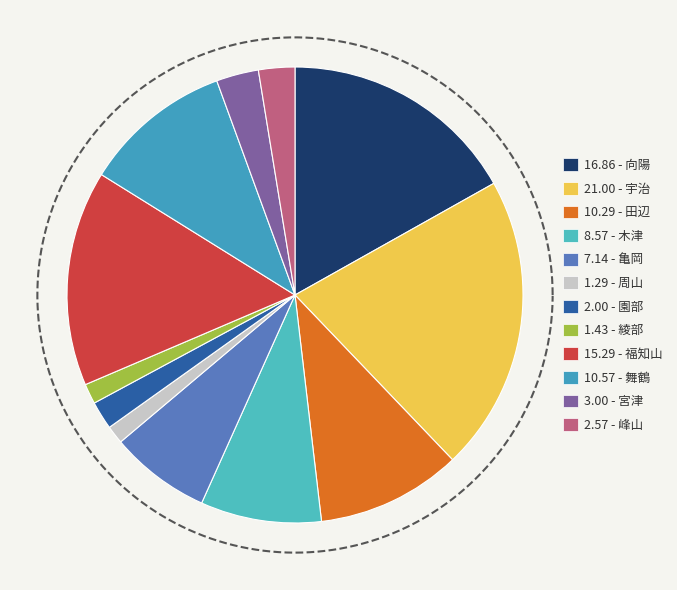

To the nearest percent, what is the combined percentage of 周山 and 園部?

3%